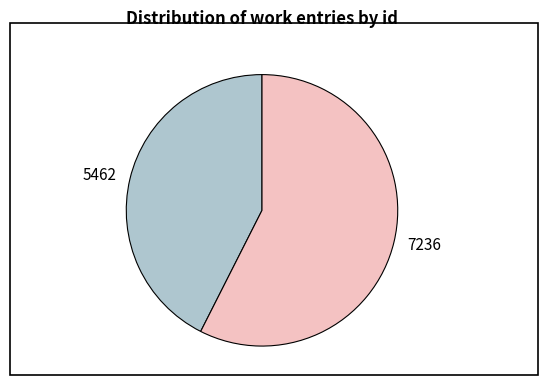

The 7236 slice represents 57% of the pie. True or false?

True